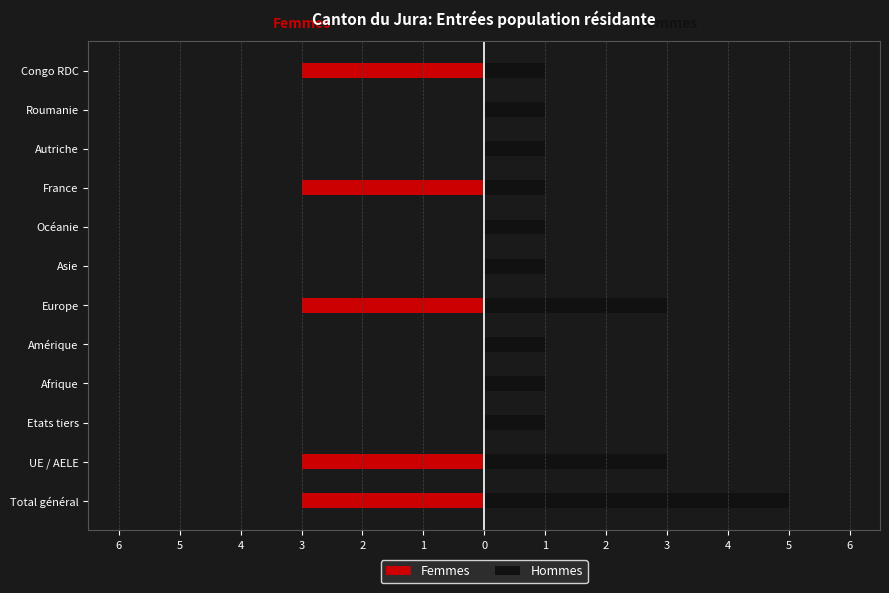

Count the number of categories in the chart.

12